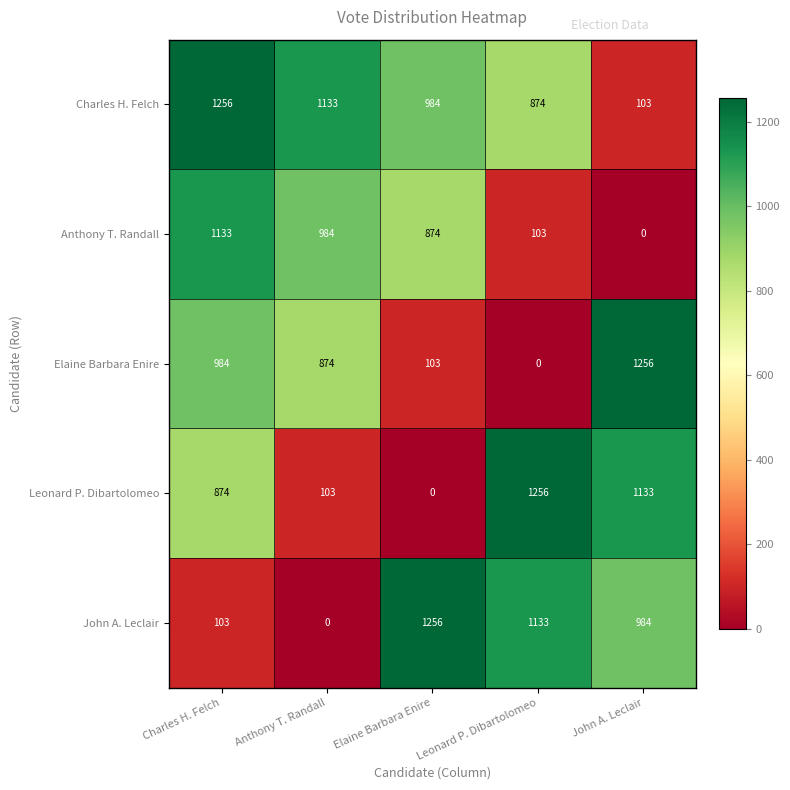

The Elaine Barbara Enire series shows 103 at Elaine Barbara Enire. True or false?

True